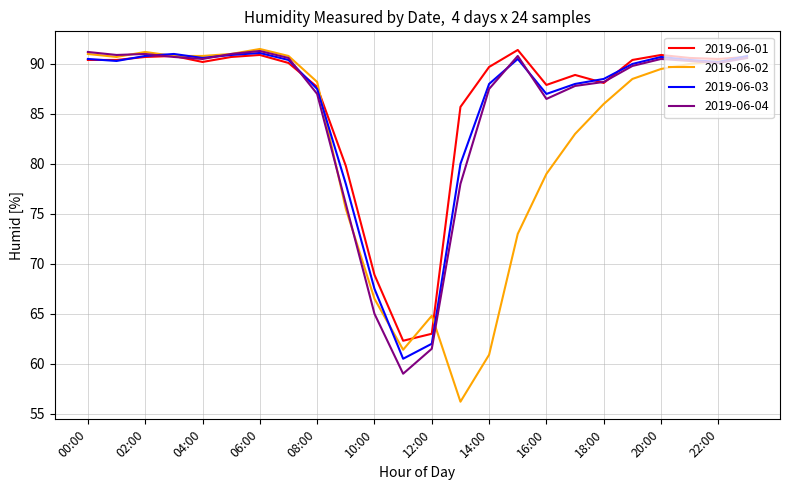

What is the maximum value shown in the chart?

91.5